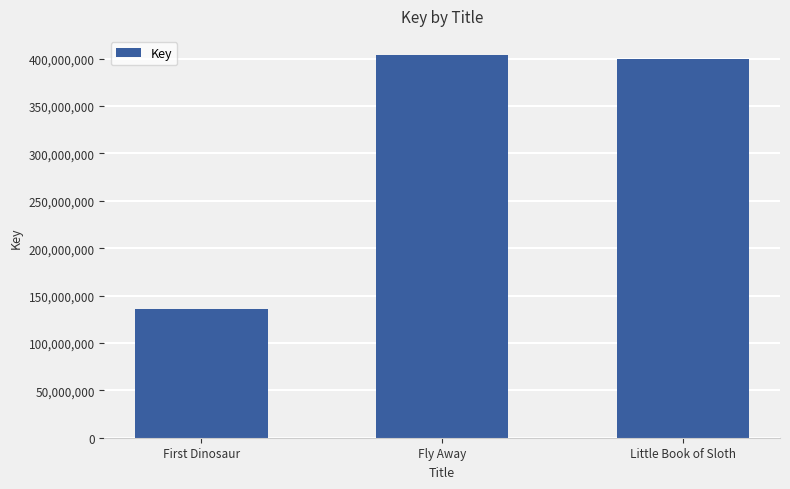

Reading left to right, list all the values displayed in this chart.

136323387	403910348	400094893